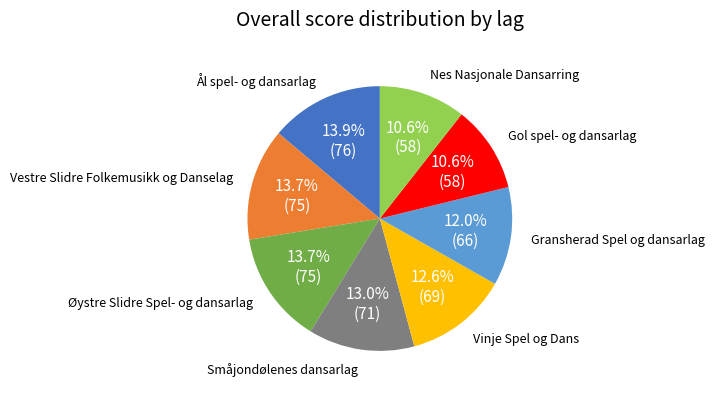

Does any single category account for the majority?

No